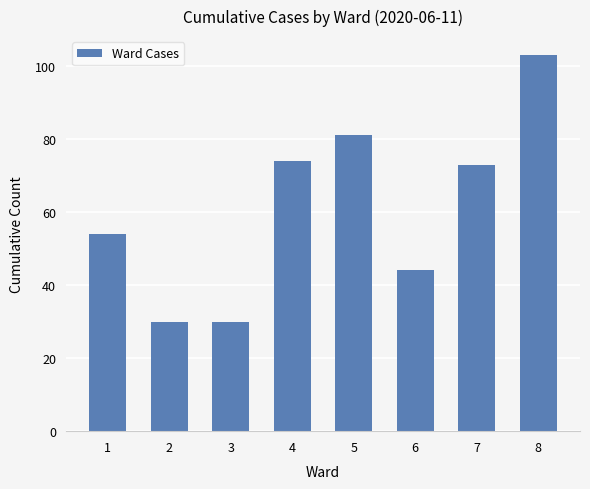

What is the average value?

61